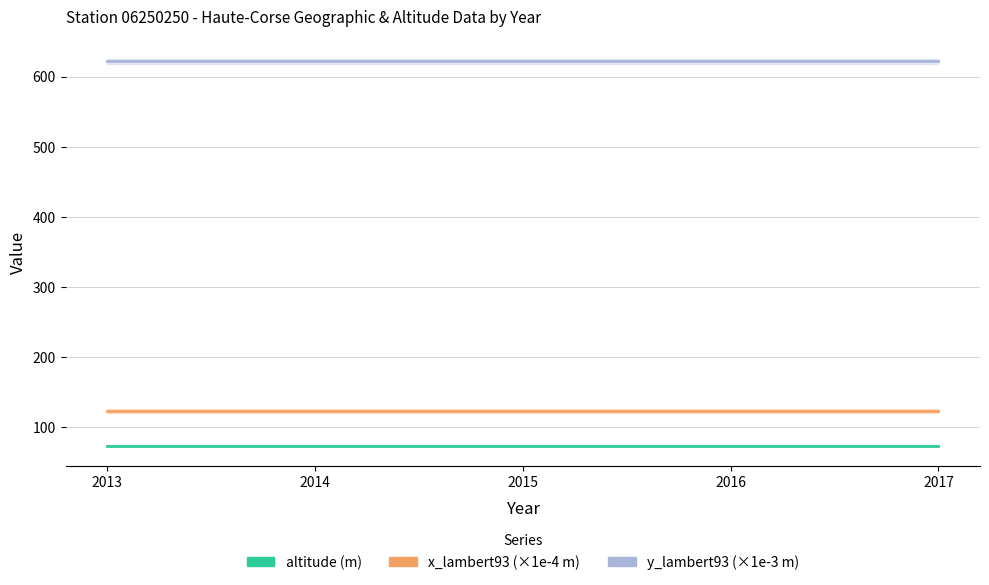

At how many categories does at least one series exceed 424?

5